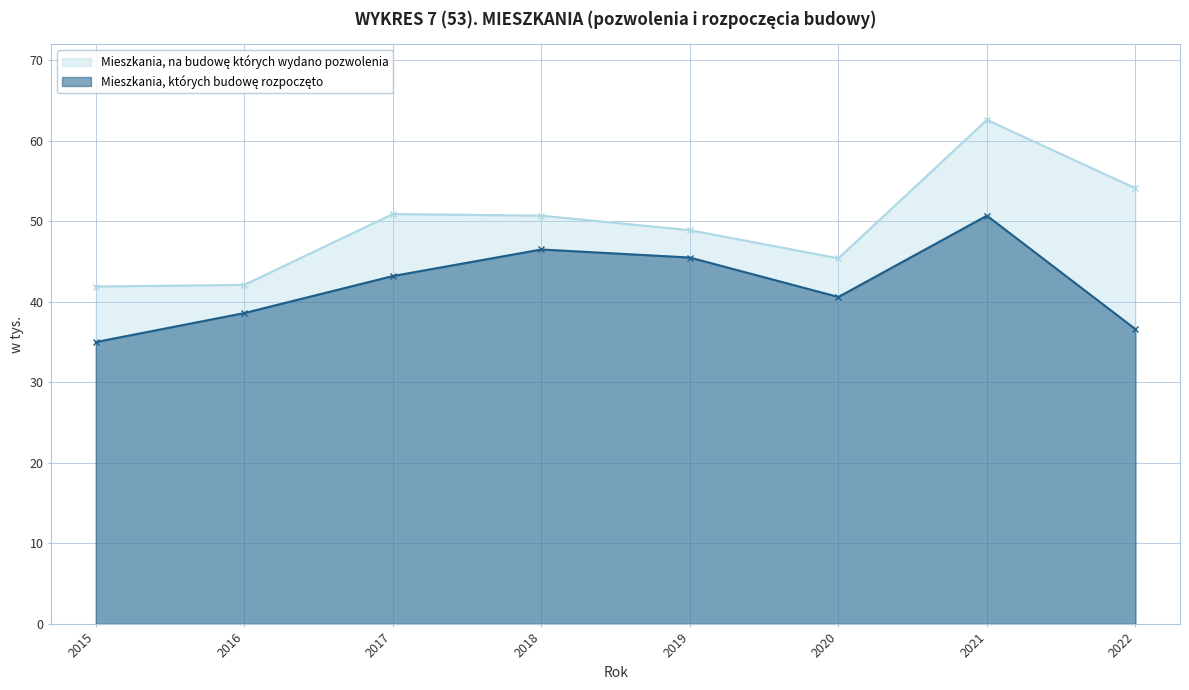

At which category does the chart reach its minimum across all series?

2015